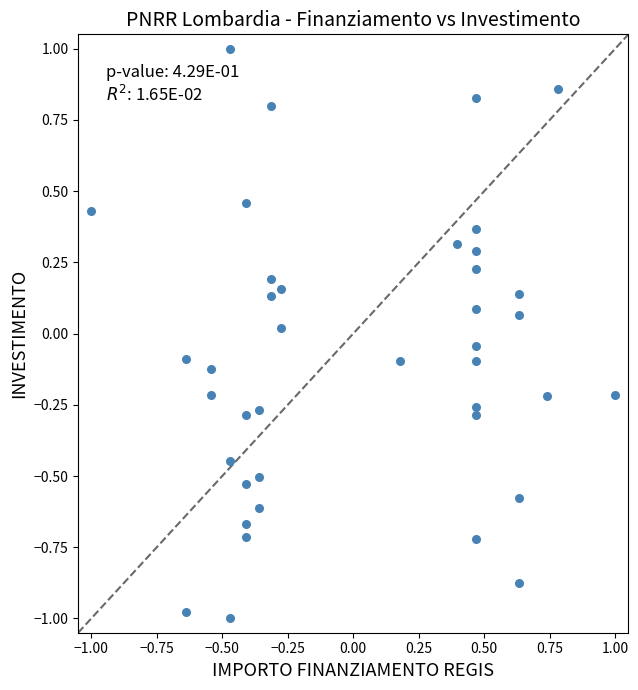

What is the range of Y values (max minus min)?

2.0